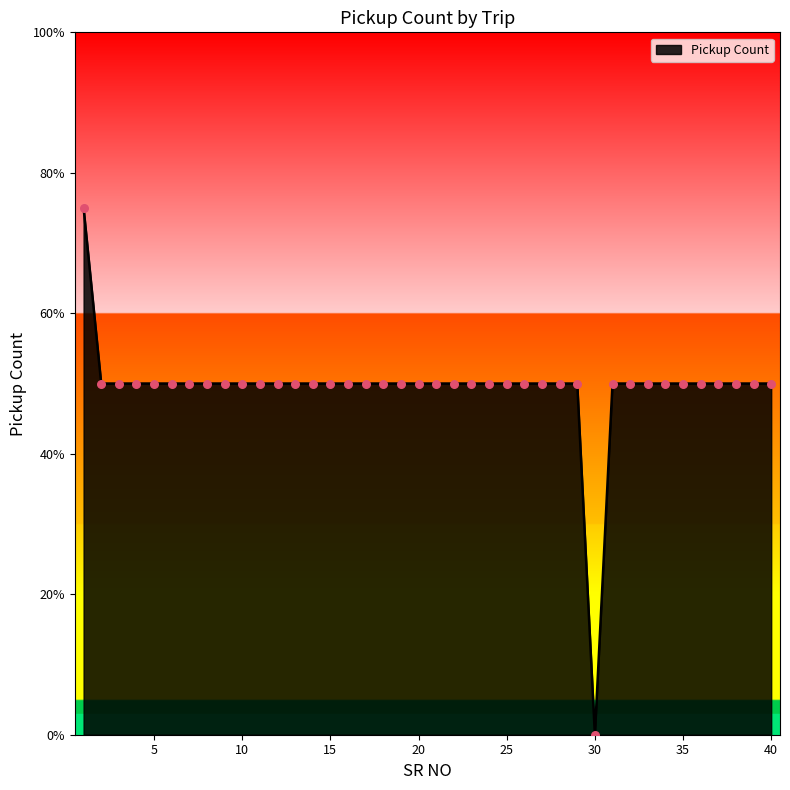

Is this an area chart (filled region under the line)?

Yes